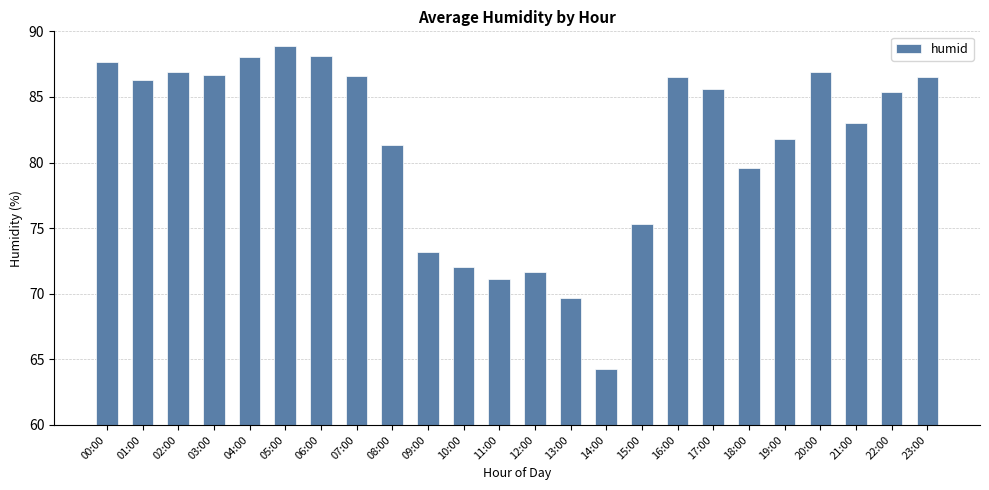

Which has a higher value, 19:00 or 07:00?

07:00